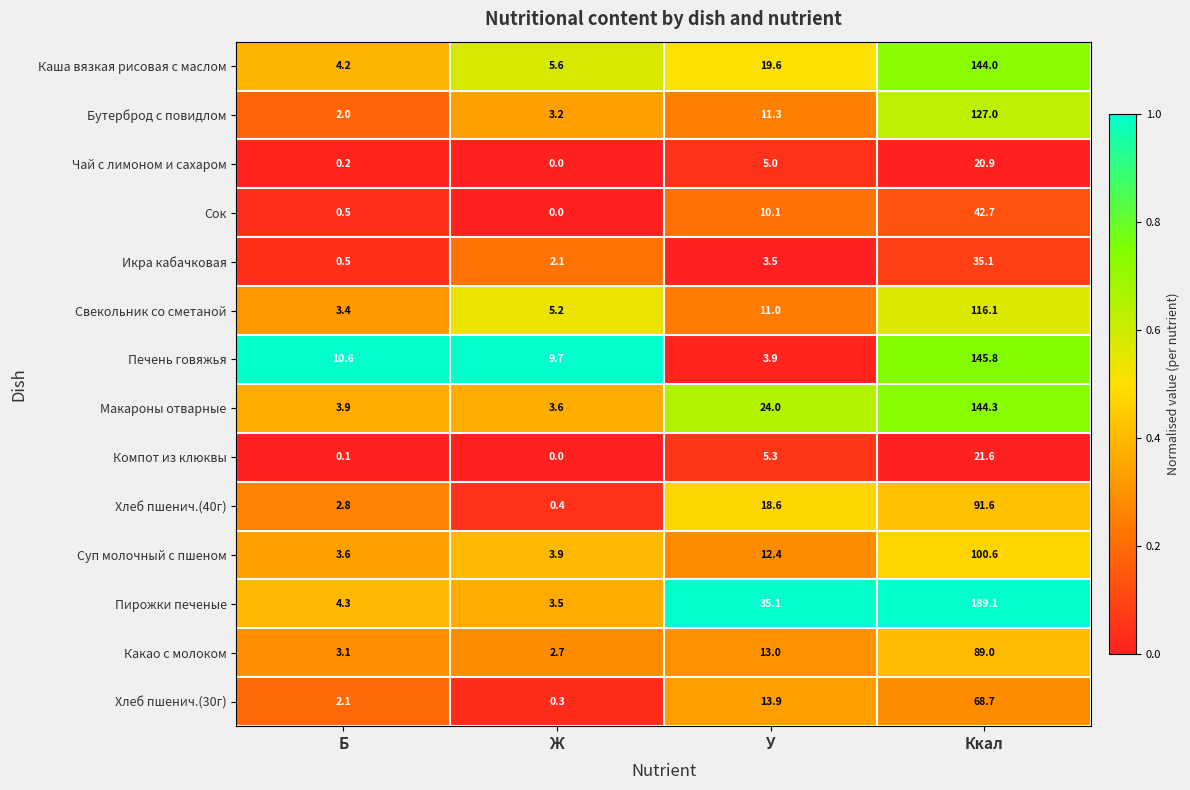

At how many categories does at least one series exceed 0?

4